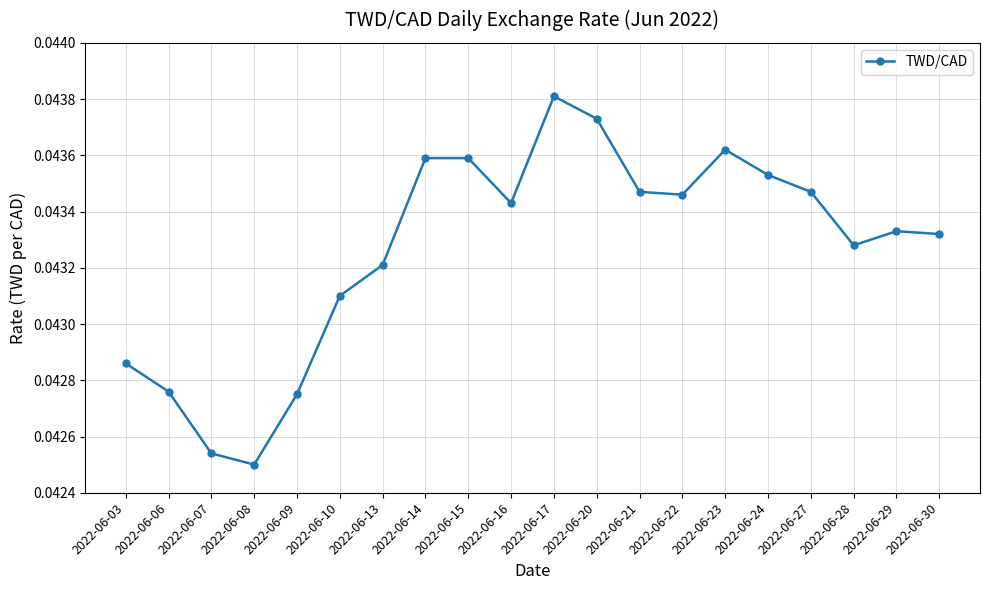

True or false: the data shows 0.1 at 2022-06-07.

False